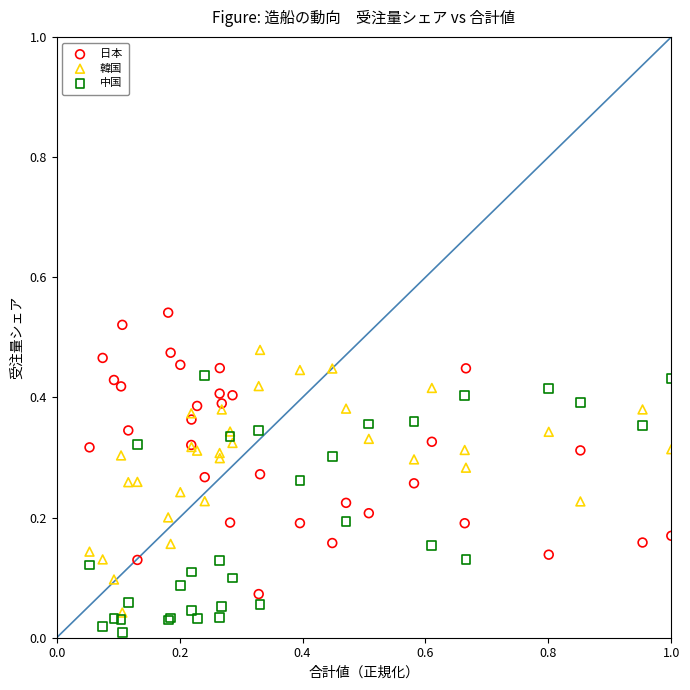

What are all the series names shown in the legend?

日本, 韓国, 中国